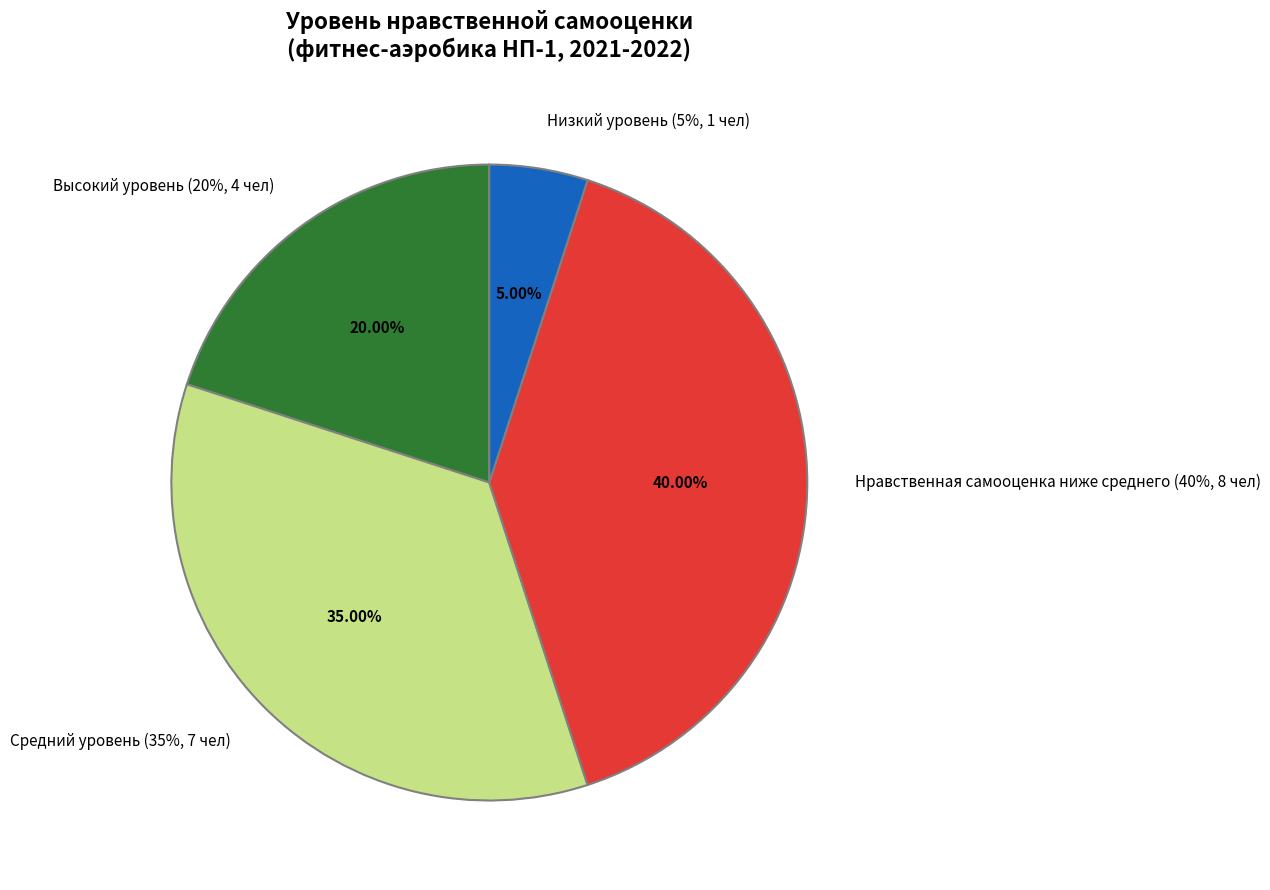

Is the sum of Высокий уровень (20%, 4 чел) and Нравственная самооценка ниже среднего (40%, 8 чел) greater than half?

Yes